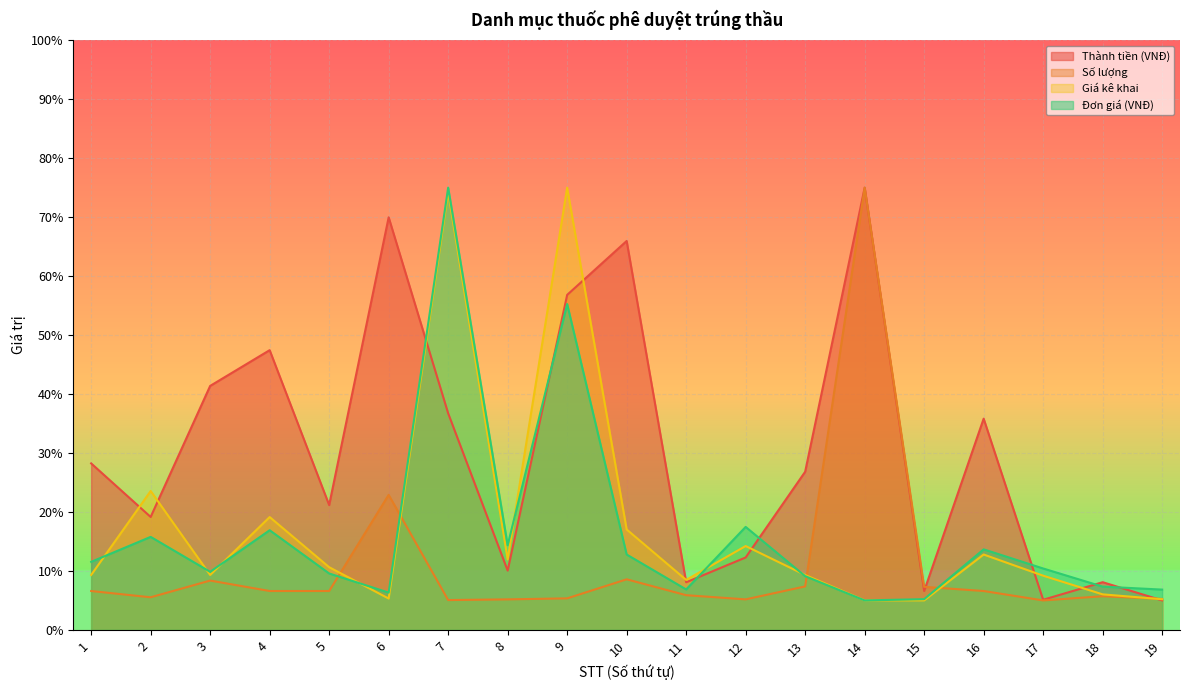

How many lines are shown in the chart?

4